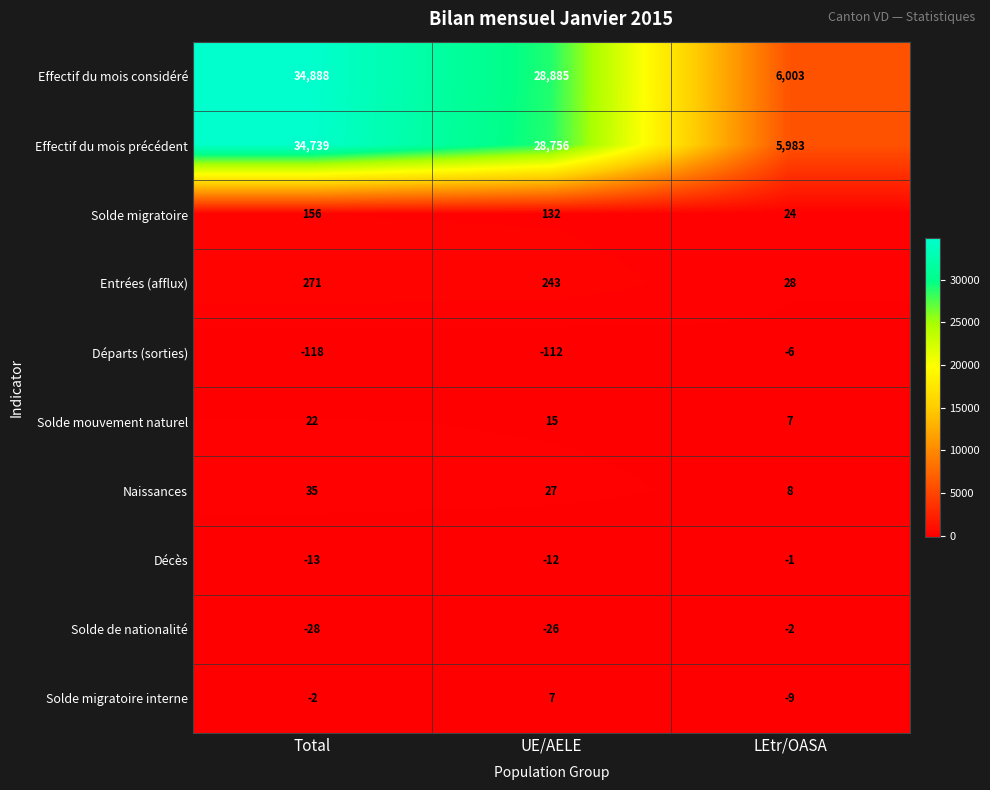

How many values in the Décès series are below -12?

1